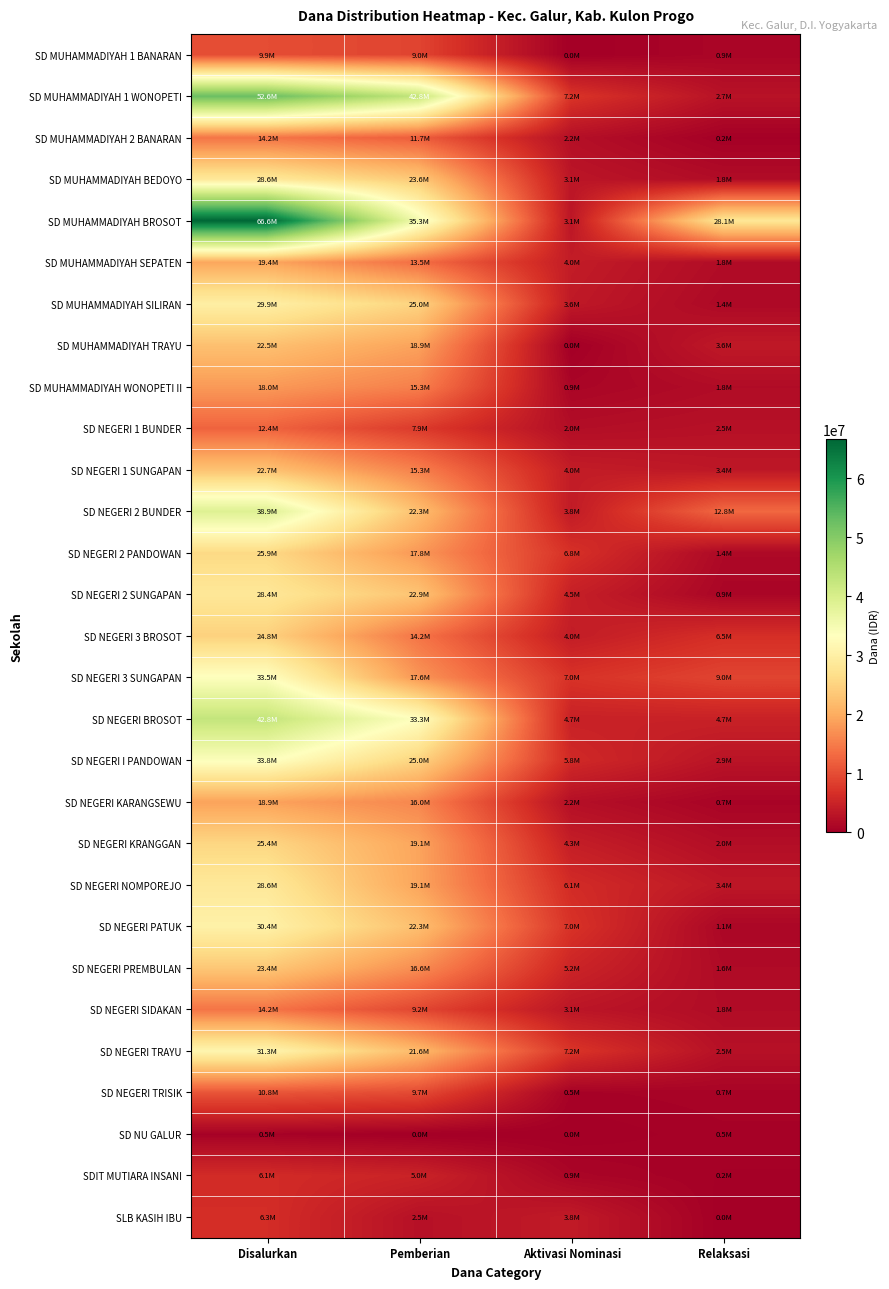

Reading left to right, what are all the values shown in this chart?

SD MUHAMMADIYAH 1 BANARAN: Disalurkan=9900000	Pemberian=9000000	Aktivasi Nominasi=0	Relaksasi=900000
SD MUHAMMADIYAH 1 WONOPETI: Disalurkan=52650000	Pemberian=42750000	Aktivasi Nominasi=7200000	Relaksasi=2700000
SD MUHAMMADIYAH 2 BANARAN: Disalurkan=14175000	Pemberian=11700000	Aktivasi Nominasi=2250000	Relaksasi=225000
SD MUHAMMADIYAH BEDOYO: Disalurkan=28575000	Pemberian=23625000	Aktivasi Nominasi=3150000	Relaksasi=1800000
SD MUHAMMADIYAH BROSOT: Disalurkan=66600000	Pemberian=35325000	Aktivasi Nominasi=3150000	Relaksasi=28125000
SD MUHAMMADIYAH SEPATEN: Disalurkan=19350000	Pemberian=13500000	Aktivasi Nominasi=4050000	Relaksasi=1800000
SD MUHAMMADIYAH SILIRAN: Disalurkan=29925000	Pemberian=24975000	Aktivasi Nominasi=3600000	Relaksasi=1350000
SD MUHAMMADIYAH TRAYU: Disalurkan=22500000	Pemberian=18900000	Aktivasi Nominasi=0	Relaksasi=3600000
SD MUHAMMADIYAH WONOPETI II: Disalurkan=18000000	Pemberian=15300000	Aktivasi Nominasi=900000	Relaksasi=1800000
SD NEGERI 1 BUNDER: Disalurkan=12375000	Pemberian=7875000	Aktivasi Nominasi=2025000	Relaksasi=2475000
SD NEGERI 1 SUNGAPAN: Disalurkan=22725000	Pemberian=15300000	Aktivasi Nominasi=4050000	Relaksasi=3375000
SD NEGERI 2 BUNDER: Disalurkan=38925000	Pemberian=22275000	Aktivasi Nominasi=3825000	Relaksasi=12825000
SD NEGERI 2 PANDOWAN: Disalurkan=25875000	Pemberian=17775000	Aktivasi Nominasi=6750000	Relaksasi=1350000
SD NEGERI 2 SUNGAPAN: Disalurkan=28350000	Pemberian=22950000	Aktivasi Nominasi=4500000	Relaksasi=900000
SD NEGERI 3 BROSOT: Disalurkan=24750000	Pemberian=14175000	Aktivasi Nominasi=4050000	Relaksasi=6525000
SD NEGERI 3 SUNGAPAN: Disalurkan=33525000	Pemberian=17550000	Aktivasi Nominasi=6975000	Relaksasi=9000000
SD NEGERI BROSOT: Disalurkan=42750000	Pemberian=33300000	Aktivasi Nominasi=4725000	Relaksasi=4725000
SD NEGERI I PANDOWAN: Disalurkan=33750000	Pemberian=24975000	Aktivasi Nominasi=5850000	Relaksasi=2925000
SD NEGERI KARANGSEWU: Disalurkan=18900000	Pemberian=15975000	Aktivasi Nominasi=2250000	Relaksasi=675000
SD NEGERI KRANGGAN: Disalurkan=25425000	Pemberian=19125000	Aktivasi Nominasi=4275000	Relaksasi=2025000
SD NEGERI NOMPOREJO: Disalurkan=28575000	Pemberian=19125000	Aktivasi Nominasi=6075000	Relaksasi=3375000
SD NEGERI PATUK: Disalurkan=30375000	Pemberian=22275000	Aktivasi Nominasi=6975000	Relaksasi=1125000
SD NEGERI PREMBULAN: Disalurkan=23400000	Pemberian=16650000	Aktivasi Nominasi=5175000	Relaksasi=1575000
SD NEGERI SIDAKAN: Disalurkan=14175000	Pemberian=9225000	Aktivasi Nominasi=3150000	Relaksasi=1800000
SD NEGERI TRAYU: Disalurkan=31275000	Pemberian=21600000	Aktivasi Nominasi=7200000	Relaksasi=2475000
SD NEGERI TRISIK: Disalurkan=10800000	Pemberian=9675000	Aktivasi Nominasi=450000	Relaksasi=675000
SD NU GALUR: Disalurkan=450000	Pemberian=0	Aktivasi Nominasi=0	Relaksasi=450000
SDIT MUTIARA INSANI: Disalurkan=6075000	Pemberian=4950000	Aktivasi Nominasi=900000	Relaksasi=225000
SLB KASIH IBU: Disalurkan=6300000	Pemberian=2475000	Aktivasi Nominasi=3825000	Relaksasi=0